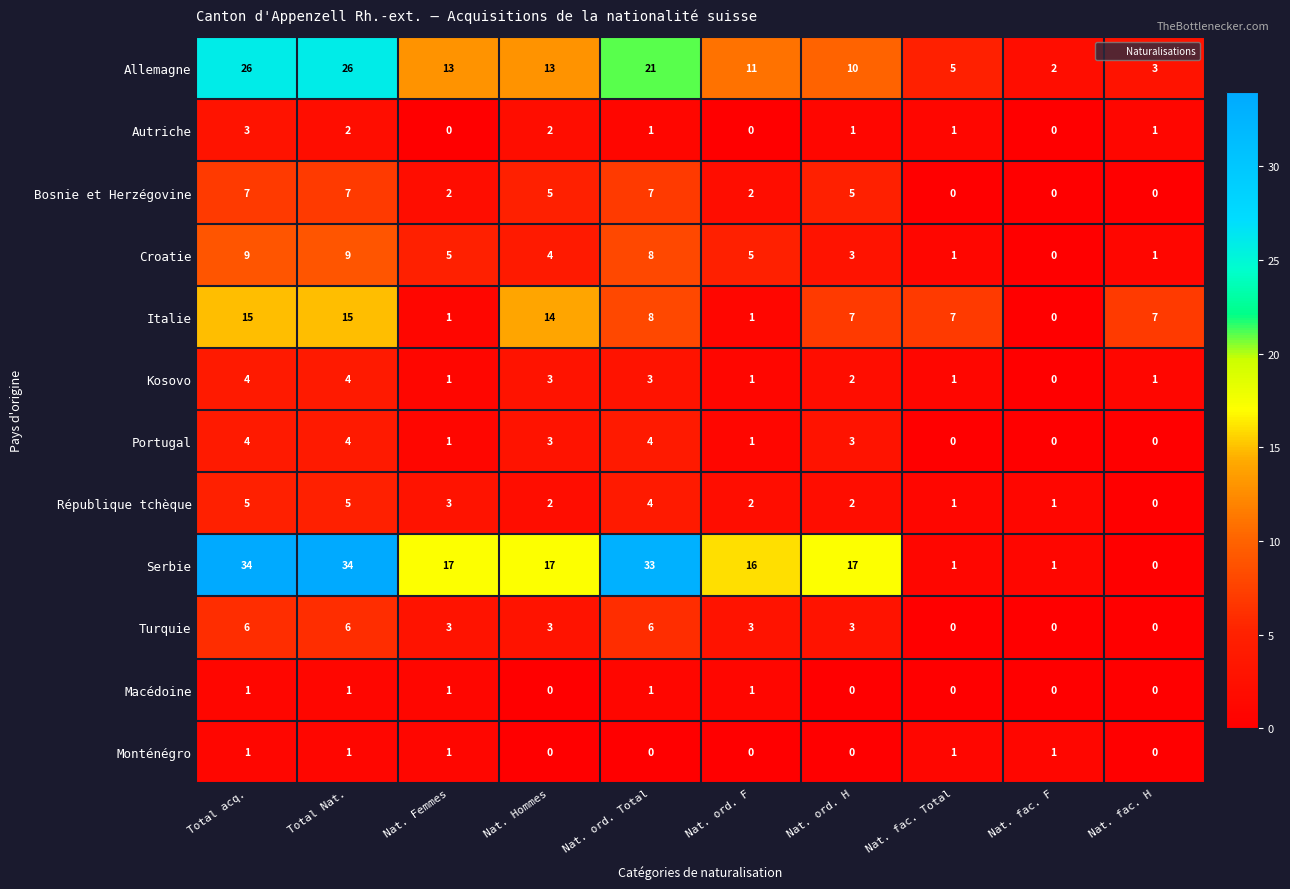

Count the Macédoine values in the range 0 to 1.

10